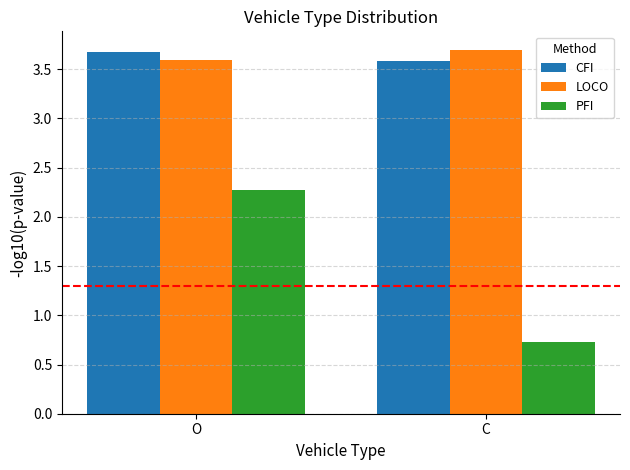

What value does the PFI series have at O?

2.3